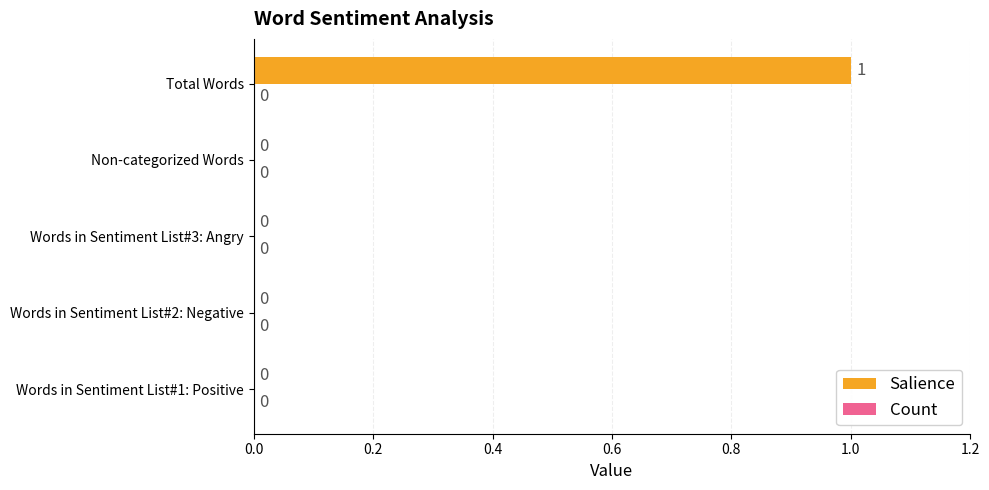

The chart shows a value of 0 at Words in Sentiment List#1: Positive. True or false?

True